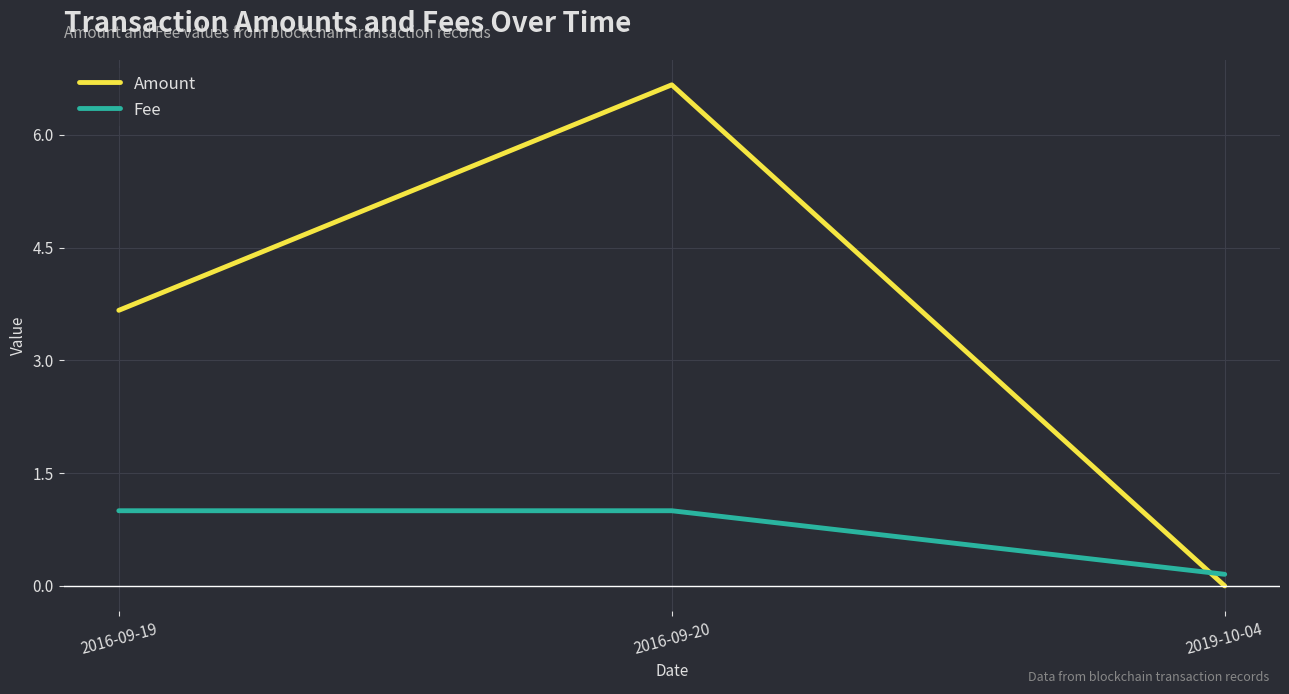

How many lines are shown in the chart?

2